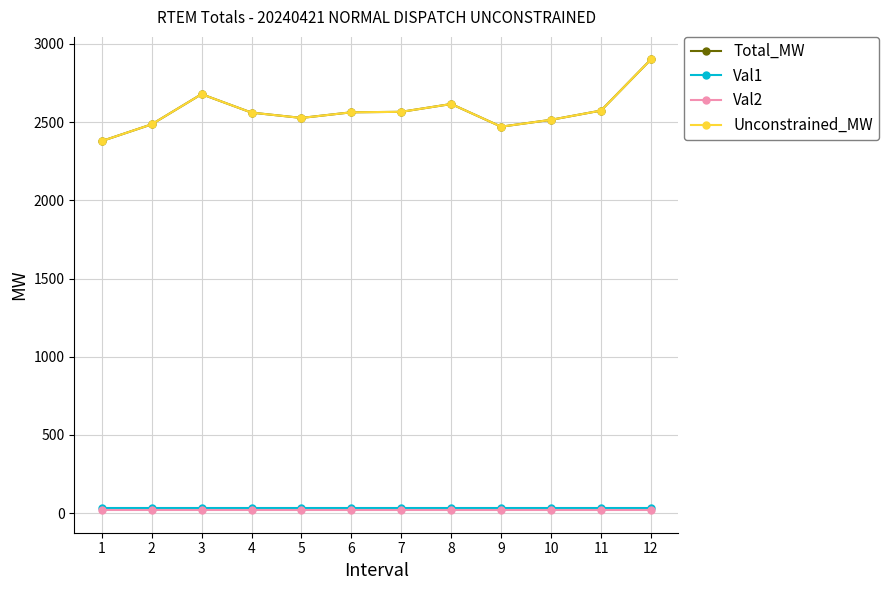

Is this an area chart (filled region under the line)?

No